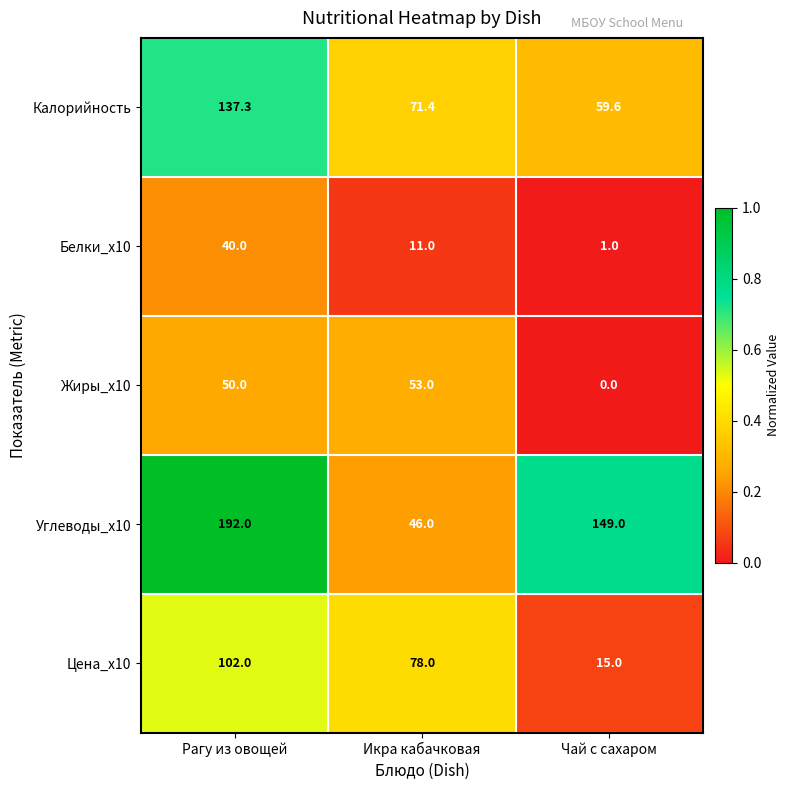

Reading left to right, what are all the values shown in this chart?

Калорийность: 137.3	71.4	59.6
Белки_x10: 40.0	11.0	1.0
Жиры_x10: 50.0	53.0	0.0
Углеводы_x10: 192.0	46.0	149.0
Цена_x10: 102.0	78.0	15.0